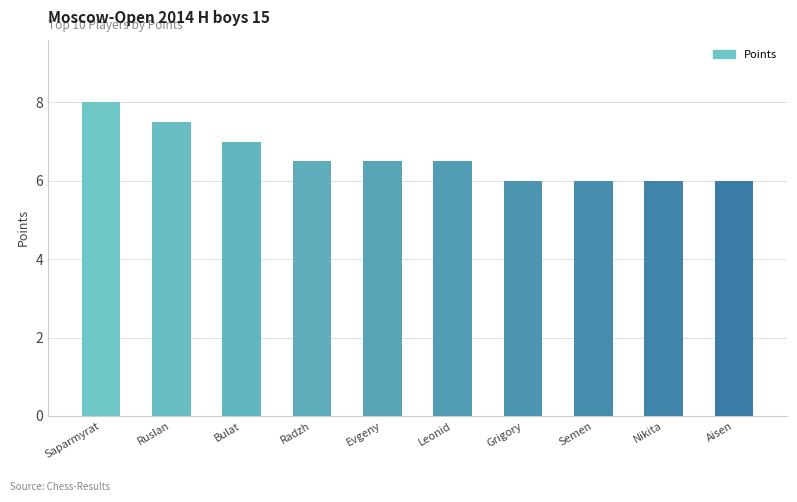

Reading left to right, transcribe all the data shown in this chart.

Saparmyrat=8.0	Ruslan=7.5	Bulat=7.0	Radzh=6.5	Evgeny=6.5	Leonid=6.5	Grigory=6.0	Semen=6.0	Nikita=6.0	Aisen=6.0